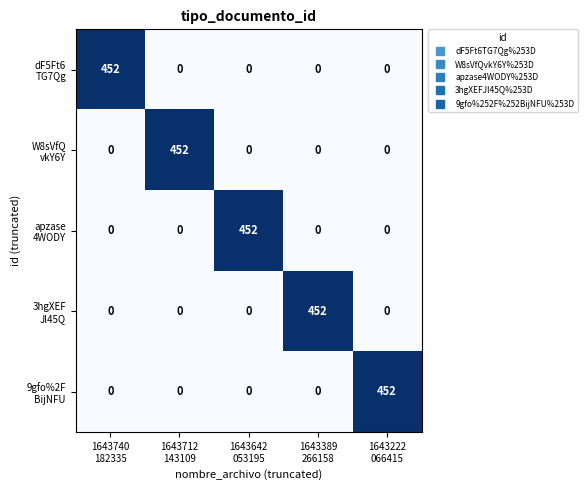

What is the greatest value displayed?

452